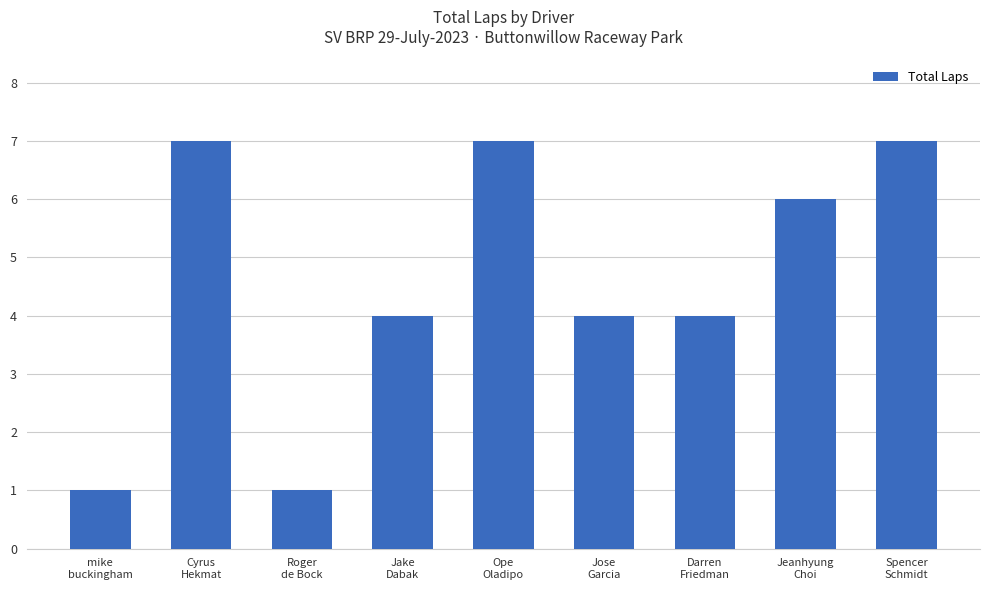

Reading left to right, transcribe all the data shown in this chart.

1	7	1	4	7	4	4	6	7